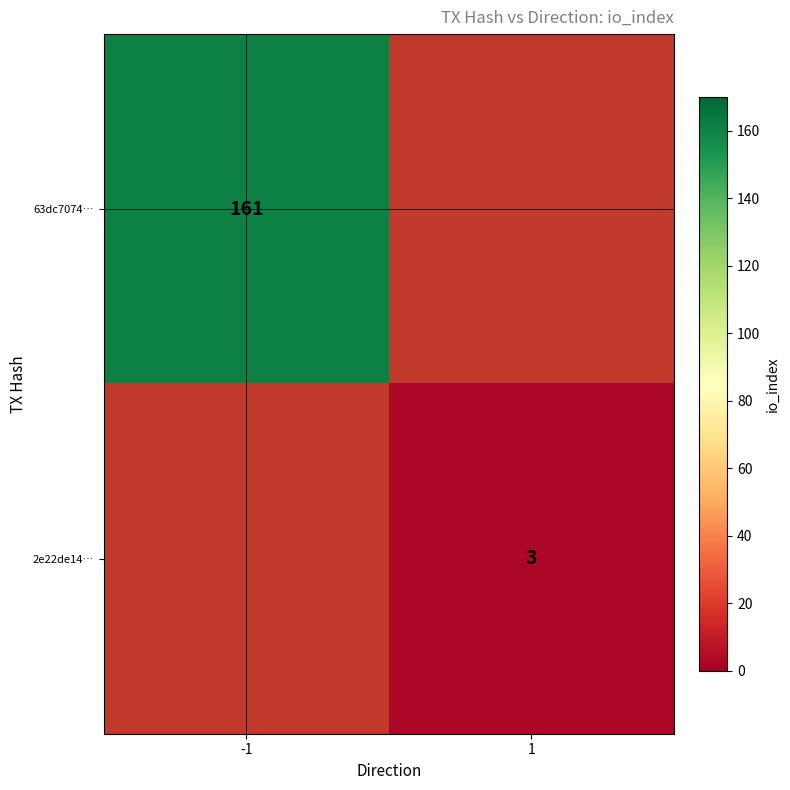

The value of 2e22de14… at 1 is 2. True or false?

False